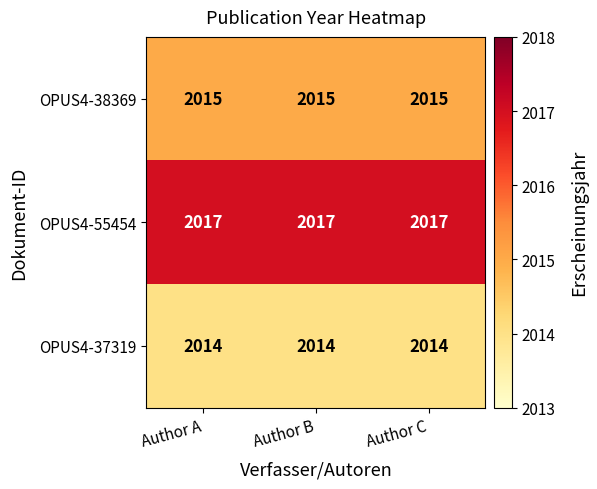

What is the minimum value shown in the chart?

2014